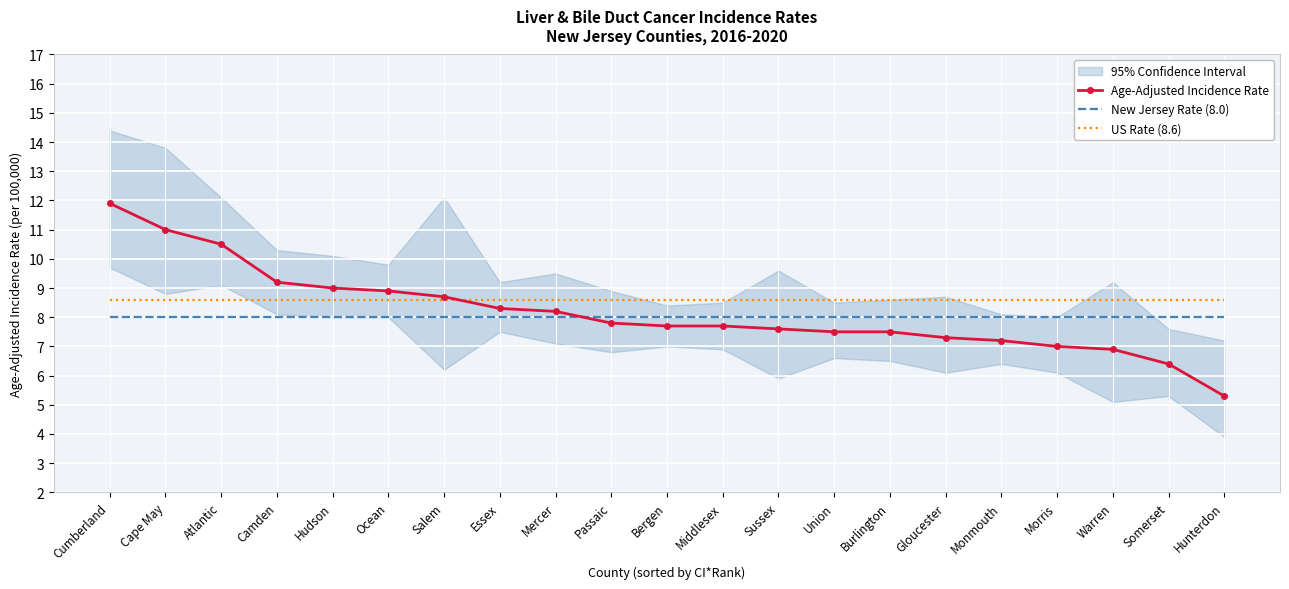

How many times do Age-Adjusted Incidence Rate and New Jersey Rate (8.0) cross each other?

1